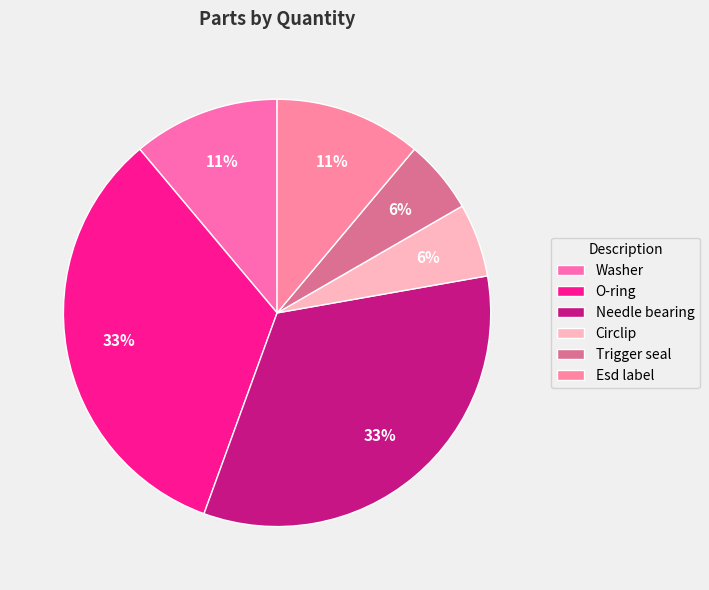

Is O-ring the majority of the pie?

No